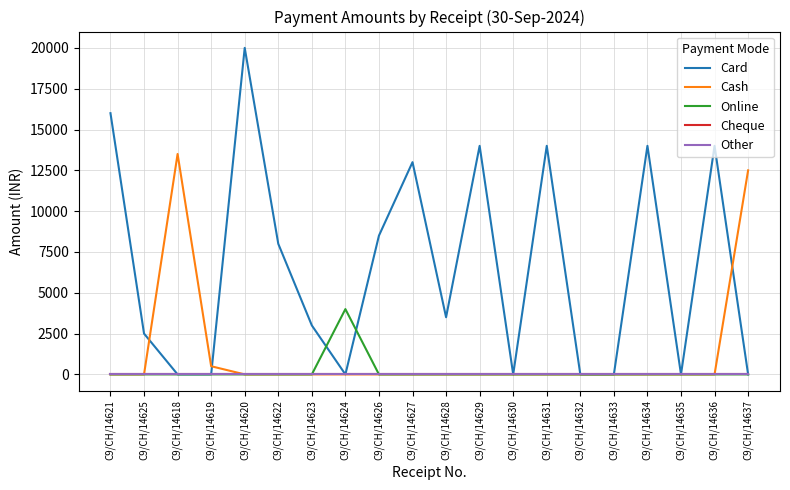

At which label does Online reach its minimum?

C9/CH/14621